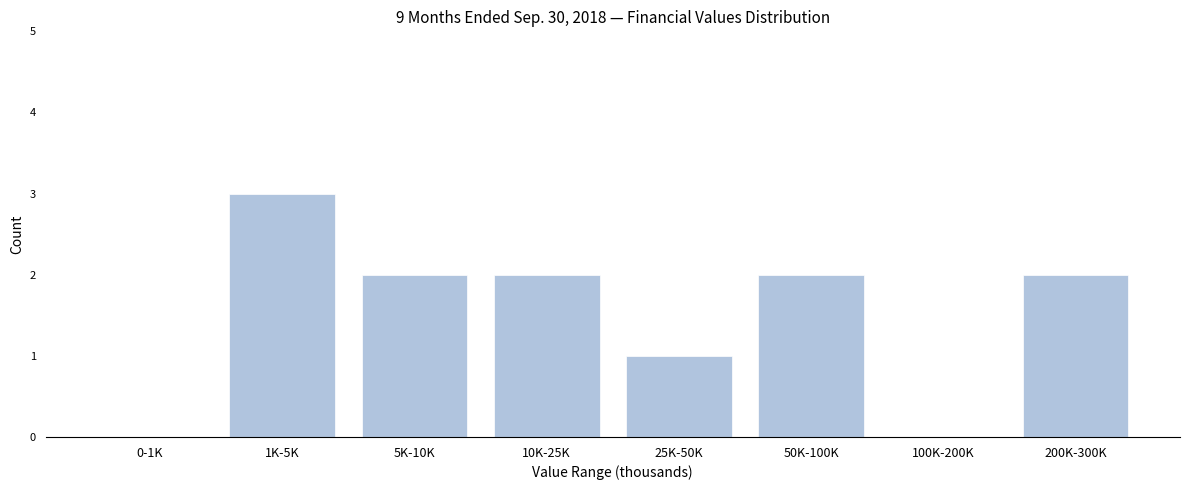

Reading left to right, what are all the values shown in this chart?

0-1K=0	1K-5K=3	5K-10K=2	10K-25K=2	25K-50K=1	50K-100K=2	100K-200K=0	200K-300K=2